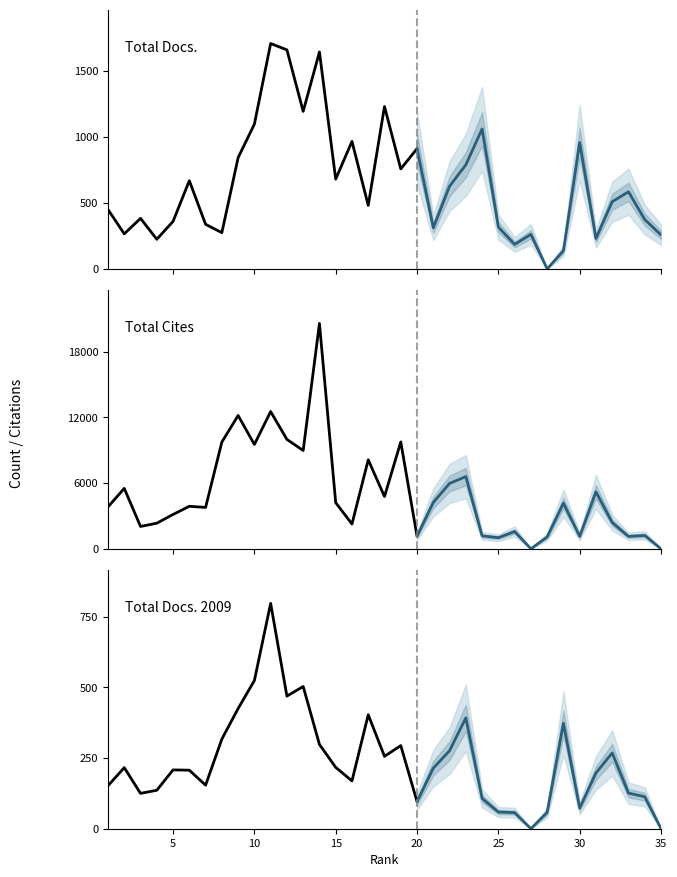

What is the difference between the maximum and second lowest values in the Total Docs. (2009) series?

672